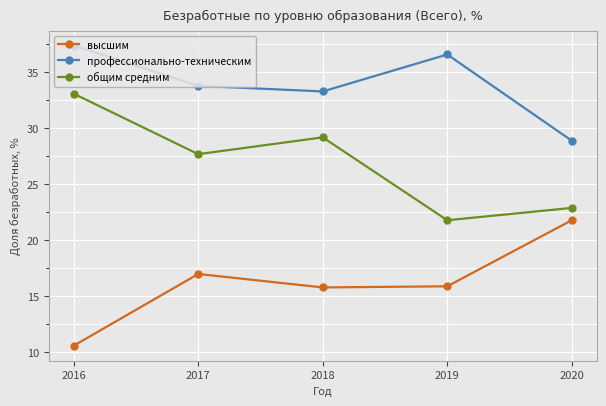

What is the average value of the общим средним series?

26.9